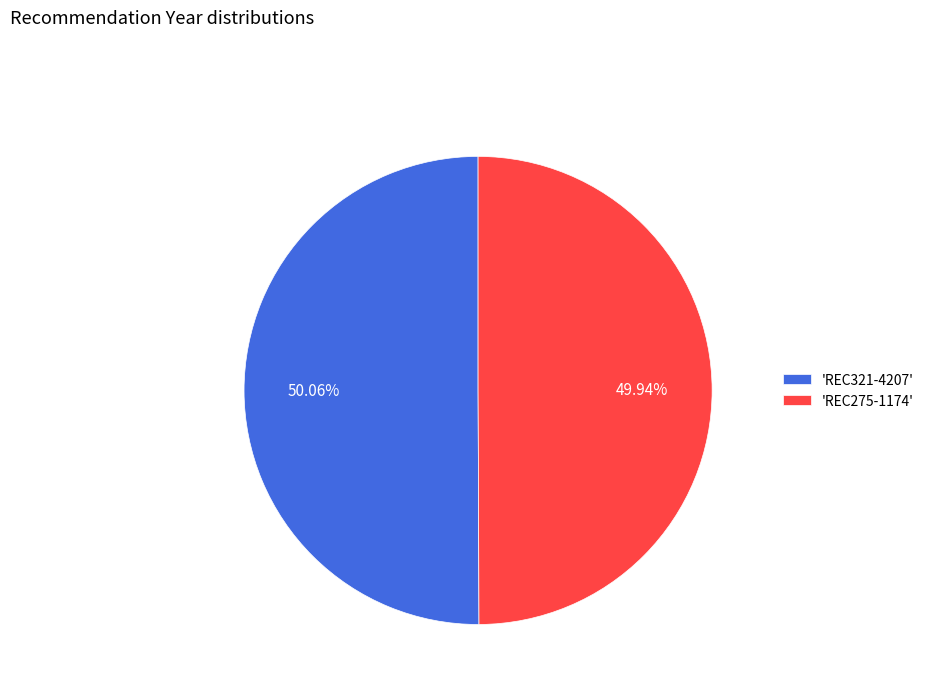

Is there a majority slice in this chart?

Yes